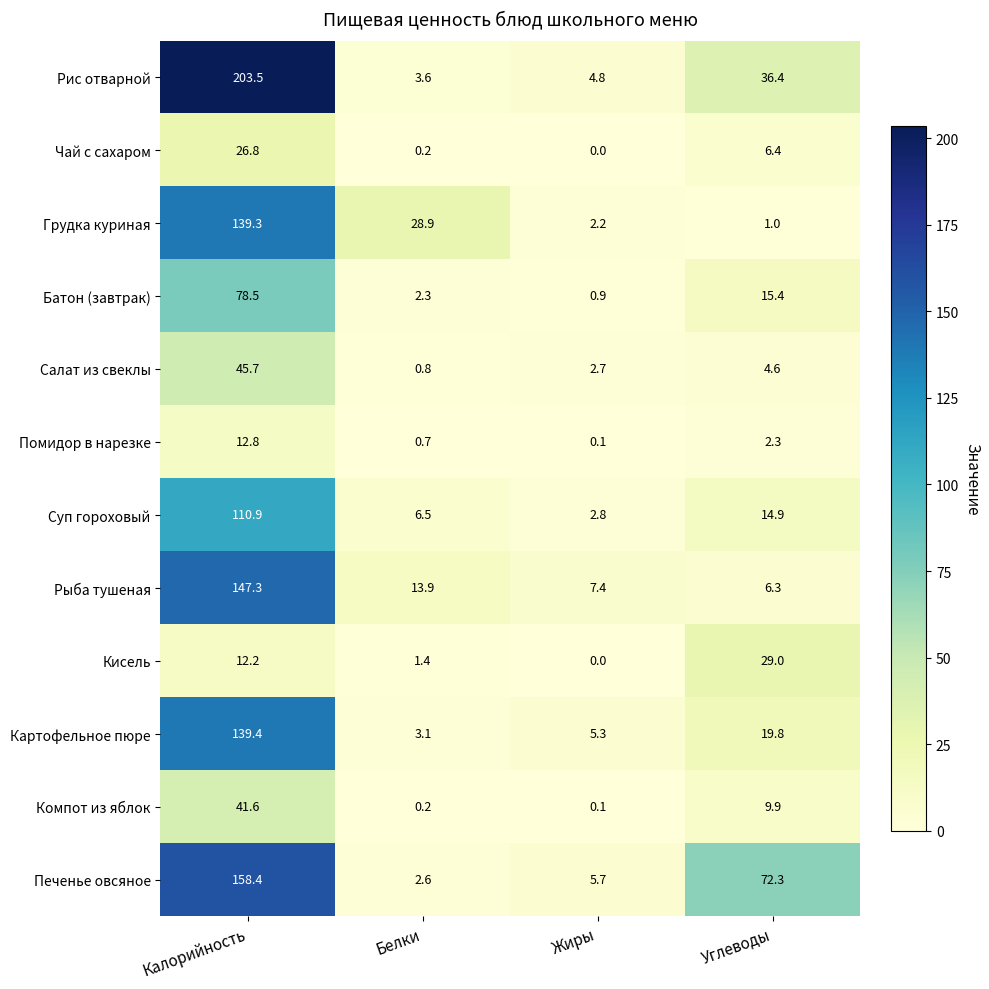

Which series has the largest total across all categories?

Рис отварной